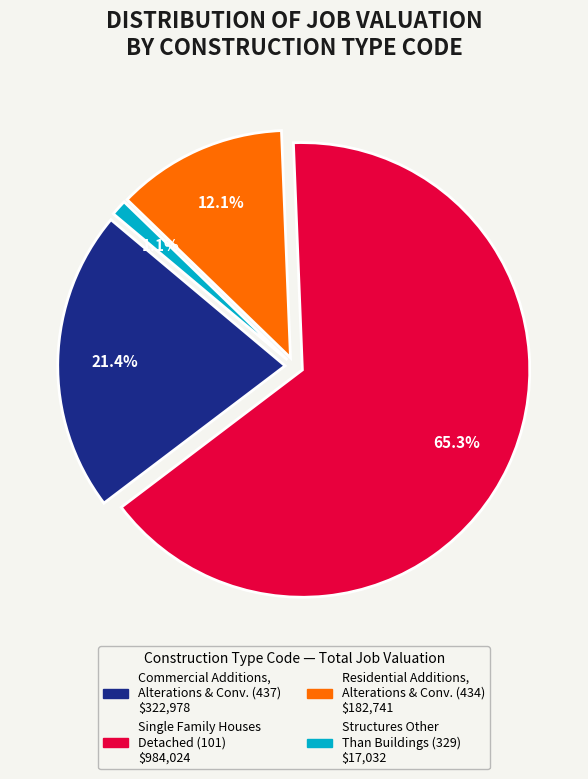

Does any single category account for the majority?

Yes